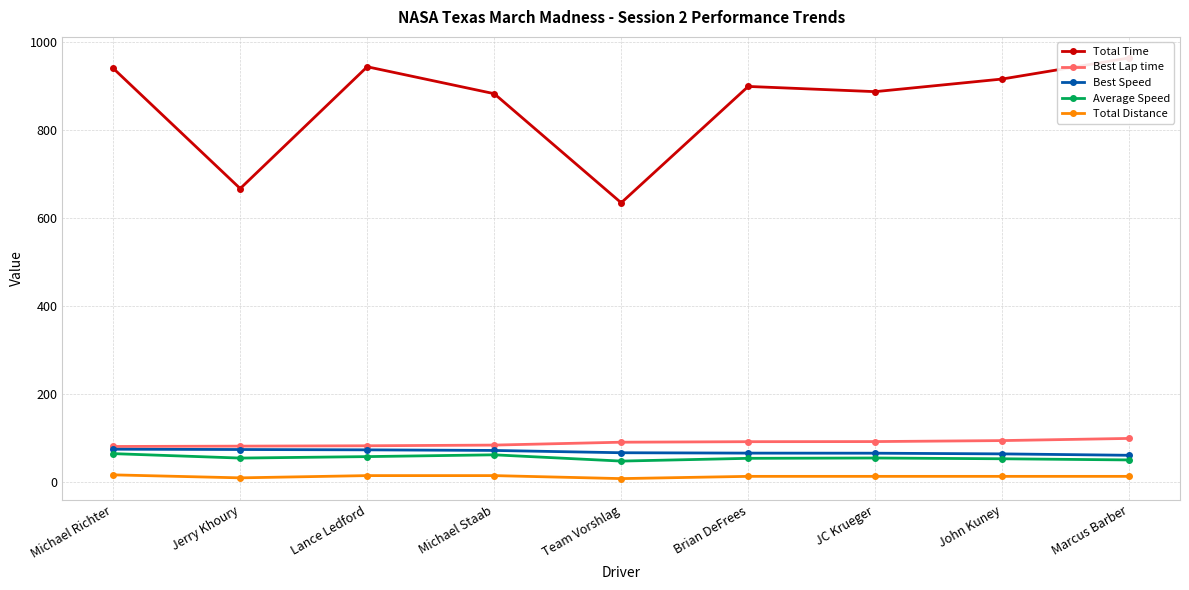

What is the value of the Average Speed point at the 6th from the left?

54.5